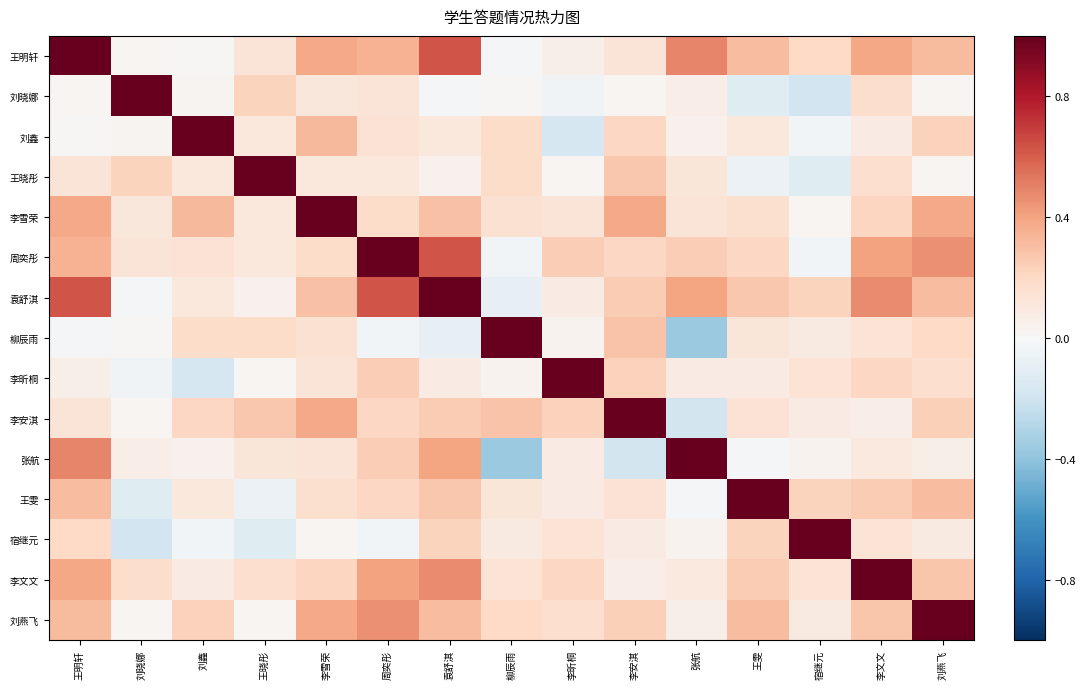

Reading right to left, what are all the values shown in this chart?

王明轩: 刘燕飞=0.3	李文文=0.4	宿继元=0.2	王雯=0.3	张航=0.5	李安淇=0.1	李昕桐=0.1	柳辰雨=-0.0	袁舒淇=0.6	周奕彤=0.3	李雪荣=0.4	王晓彤=0.1	刘鑫=0.0	刘晓娜=0.0	王明轩=1.0
刘晓娜: 刘燕飞=0.0	李文文=0.2	宿继元=-0.2	王雯=-0.1	张航=0.1	李安淇=0.0	李昕桐=-0.0	柳辰雨=0.0	袁舒淇=-0.0	周奕彤=0.1	李雪荣=0.1	王晓彤=0.2	刘鑫=0.0	刘晓娜=1.0	王明轩=0.0
刘鑫: 刘燕飞=0.2	李文文=0.1	宿继元=-0.0	王雯=0.1	张航=0.0	李安淇=0.2	李昕桐=-0.2	柳辰雨=0.2	袁舒淇=0.1	周奕彤=0.1	李雪荣=0.3	王晓彤=0.1	刘鑫=1.0	刘晓娜=0.0	王明轩=0.0
王晓彤: 刘燕飞=0.0	李文文=0.2	宿继元=-0.1	王雯=-0.1	张航=0.1	李安淇=0.3	李昕桐=0.0	柳辰雨=0.2	袁舒淇=0.0	周奕彤=0.1	李雪荣=0.1	王晓彤=1.0	刘鑫=0.1	刘晓娜=0.2	王明轩=0.1
李雪荣: 刘燕飞=0.4	李文文=0.2	宿继元=0.0	王雯=0.2	张航=0.1	李安淇=0.4	李昕桐=0.1	柳辰雨=0.2	袁舒淇=0.3	周奕彤=0.2	李雪荣=1.0	王晓彤=0.1	刘鑫=0.3	刘晓娜=0.1	王明轩=0.4
周奕彤: 刘燕飞=0.5	李文文=0.4	宿继元=-0.0	王雯=0.2	张航=0.2	李安淇=0.2	李昕桐=0.2	柳辰雨=-0.0	袁舒淇=0.6	周奕彤=1.0	李雪荣=0.2	王晓彤=0.1	刘鑫=0.1	刘晓娜=0.1	王明轩=0.3
袁舒淇: 刘燕飞=0.3	李文文=0.5	宿继元=0.2	王雯=0.3	张航=0.4	李安淇=0.2	李昕桐=0.1	柳辰雨=-0.1	袁舒淇=1.0	周奕彤=0.6	李雪荣=0.3	王晓彤=0.0	刘鑫=0.1	刘晓娜=-0.0	王明轩=0.6
柳辰雨: 刘燕飞=0.2	李文文=0.1	宿继元=0.1	王雯=0.1	张航=-0.4	李安淇=0.3	李昕桐=0.0	柳辰雨=1.0	袁舒淇=-0.1	周奕彤=-0.0	李雪荣=0.2	王晓彤=0.2	刘鑫=0.2	刘晓娜=0.0	王明轩=-0.0
李昕桐: 刘燕飞=0.2	李文文=0.2	宿继元=0.1	王雯=0.1	张航=0.1	李安淇=0.2	李昕桐=1.0	柳辰雨=0.0	袁舒淇=0.1	周奕彤=0.2	李雪荣=0.1	王晓彤=0.0	刘鑫=-0.2	刘晓娜=-0.0	王明轩=0.1
李安淇: 刘燕飞=0.2	李文文=0.1	宿继元=0.1	王雯=0.1	张航=-0.2	李安淇=1.0	李昕桐=0.2	柳辰雨=0.3	袁舒淇=0.2	周奕彤=0.2	李雪荣=0.4	王晓彤=0.3	刘鑫=0.2	刘晓娜=0.0	王明轩=0.1
张航: 刘燕飞=0.1	李文文=0.1	宿继元=0.0	王雯=-0.0	张航=1.0	李安淇=-0.2	李昕桐=0.1	柳辰雨=-0.4	袁舒淇=0.4	周奕彤=0.2	李雪荣=0.1	王晓彤=0.1	刘鑫=0.0	刘晓娜=0.1	王明轩=0.5
王雯: 刘燕飞=0.3	李文文=0.3	宿继元=0.2	王雯=1.0	张航=-0.0	李安淇=0.1	李昕桐=0.1	柳辰雨=0.1	袁舒淇=0.3	周奕彤=0.2	李雪荣=0.2	王晓彤=-0.1	刘鑫=0.1	刘晓娜=-0.1	王明轩=0.3
宿继元: 刘燕飞=0.1	李文文=0.1	宿继元=1.0	王雯=0.2	张航=0.0	李安淇=0.1	李昕桐=0.1	柳辰雨=0.1	袁舒淇=0.2	周奕彤=-0.0	李雪荣=0.0	王晓彤=-0.1	刘鑫=-0.0	刘晓娜=-0.2	王明轩=0.2
李文文: 刘燕飞=0.3	李文文=1.0	宿继元=0.1	王雯=0.3	张航=0.1	李安淇=0.1	李昕桐=0.2	柳辰雨=0.1	袁舒淇=0.5	周奕彤=0.4	李雪荣=0.2	王晓彤=0.2	刘鑫=0.1	刘晓娜=0.2	王明轩=0.4
刘燕飞: 刘燕飞=1.0	李文文=0.3	宿继元=0.1	王雯=0.3	张航=0.1	李安淇=0.2	李昕桐=0.2	柳辰雨=0.2	袁舒淇=0.3	周奕彤=0.5	李雪荣=0.4	王晓彤=0.0	刘鑫=0.2	刘晓娜=0.0	王明轩=0.3